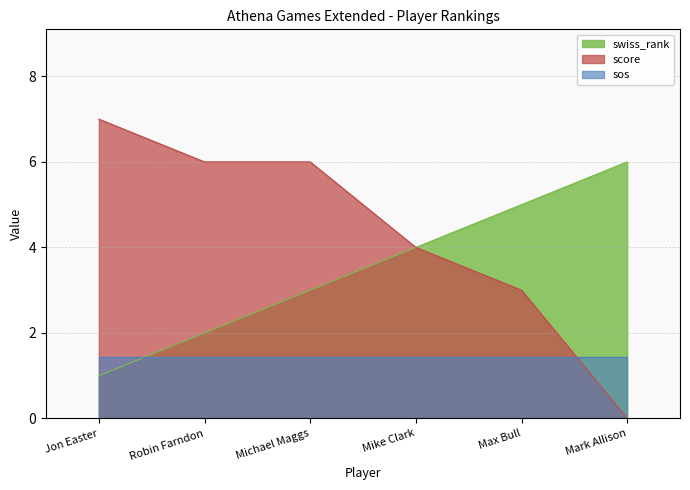

True or false: score has more than 0 points higher than both neighbors.

False